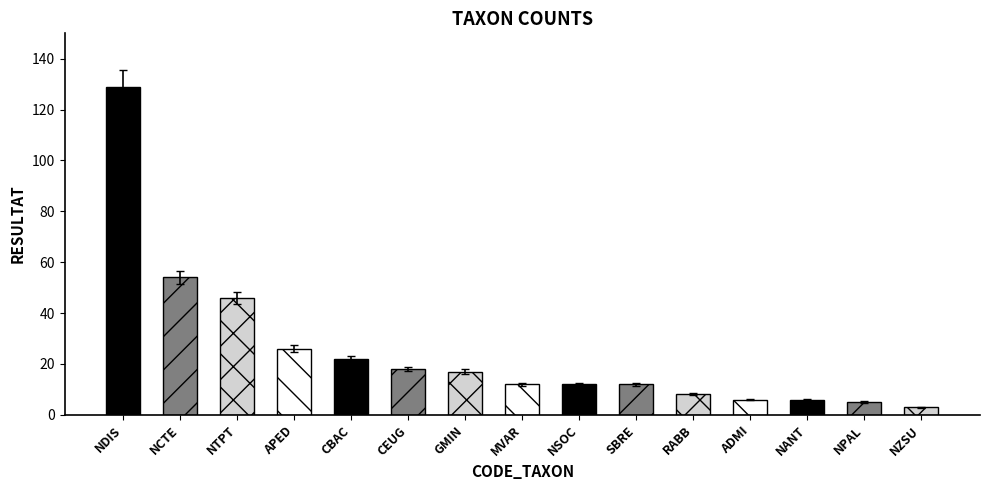

What is the difference between the values at MVAR and APED?

14